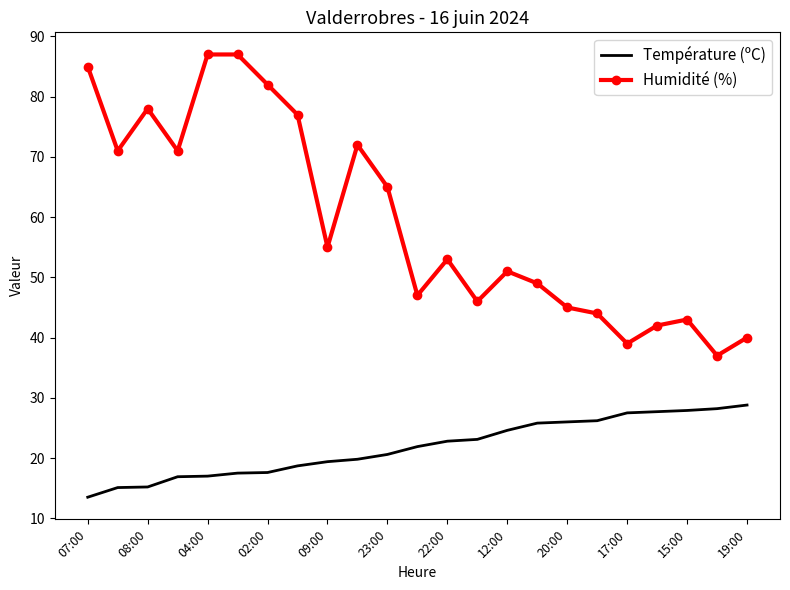

Which series has the largest total across all categories?

Humidité (%)